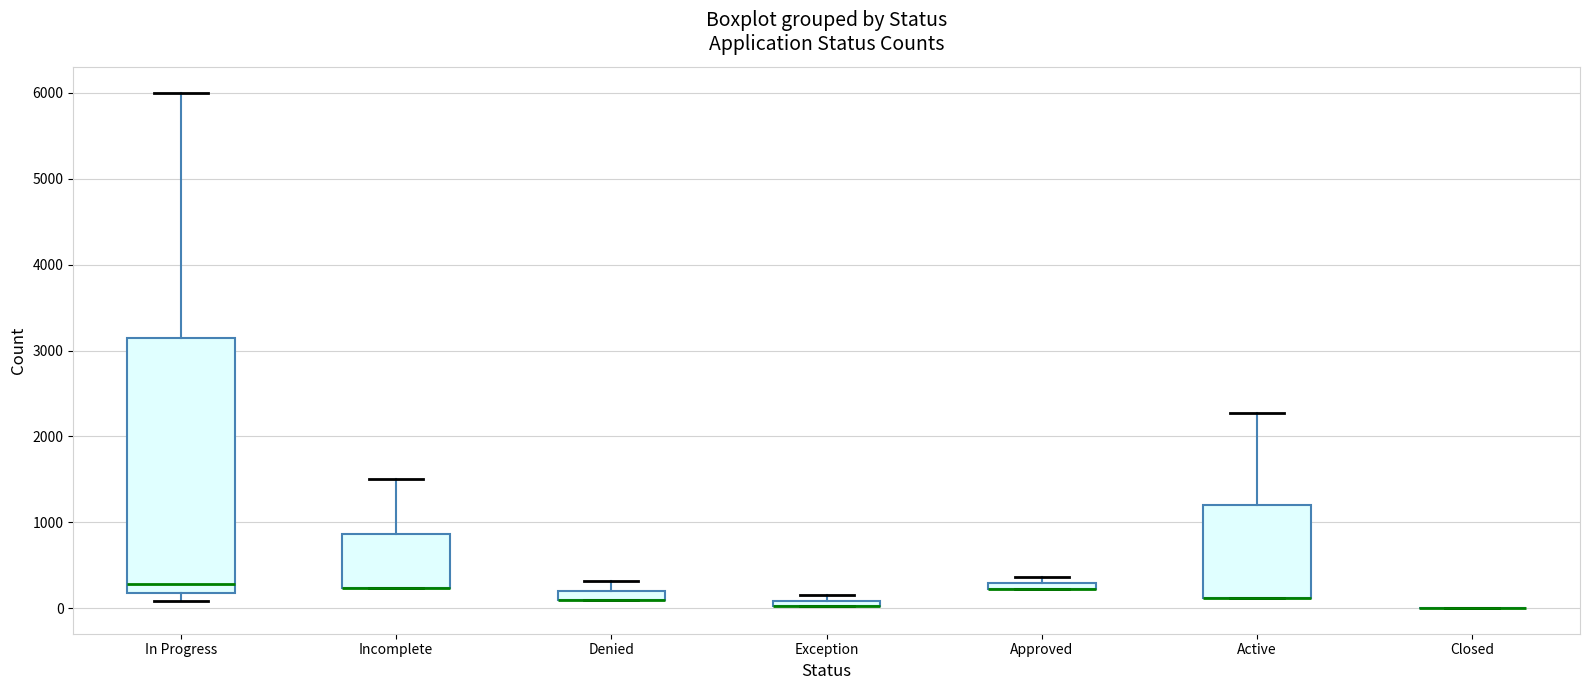

Where is the upper edge of the box for Denied on the y-axis? The values are not printed on the chart, so give them approximately, as read against the axis.

200